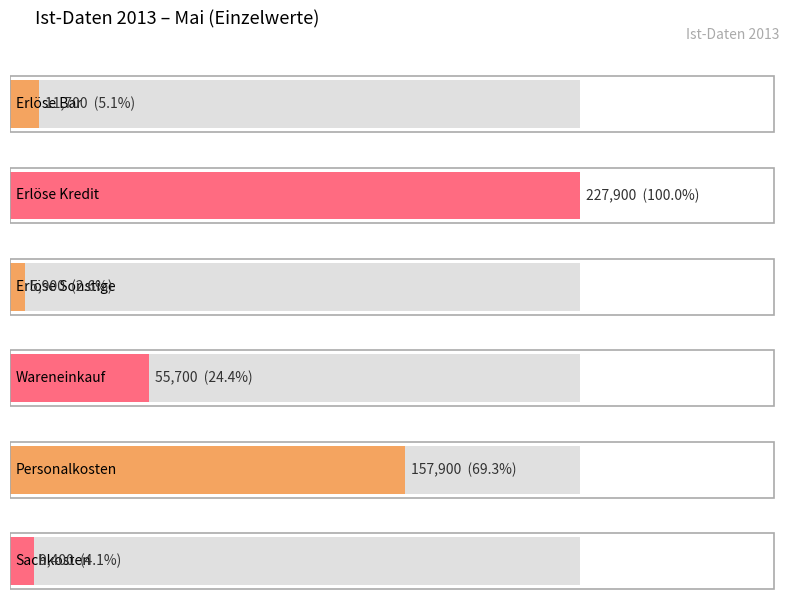

Is it true that Personalkosten equals 43797 at Feb?

False